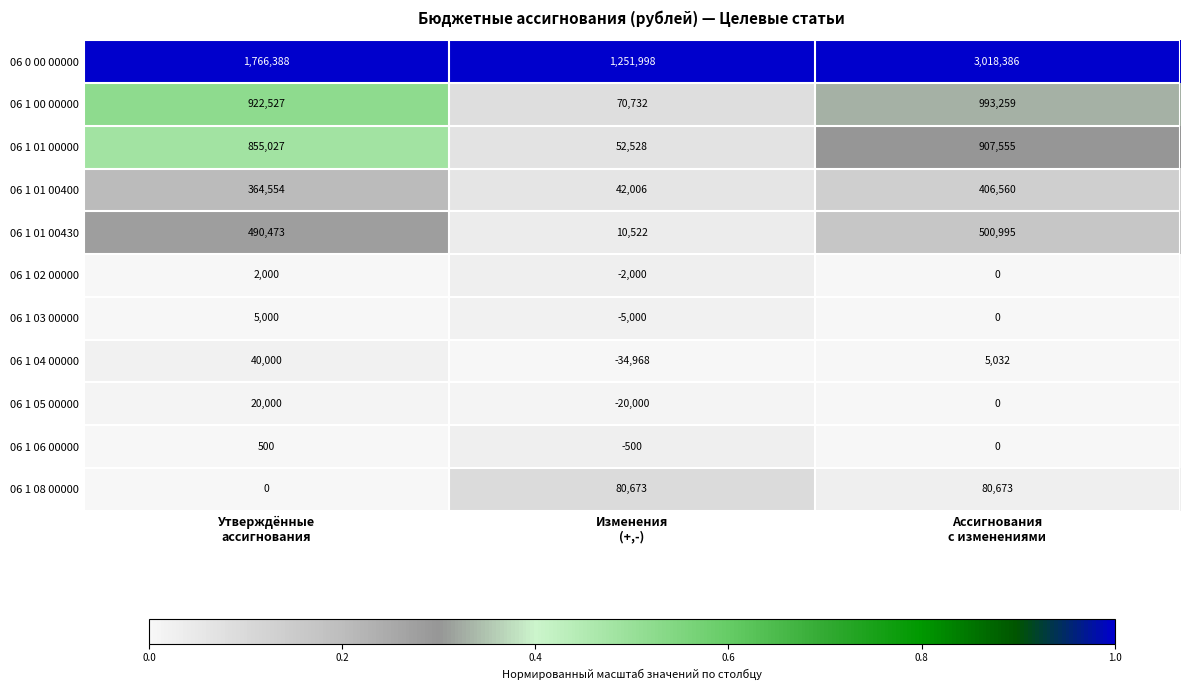

Which label corresponds to the smallest value in the chart?

Изменения
(+,-)